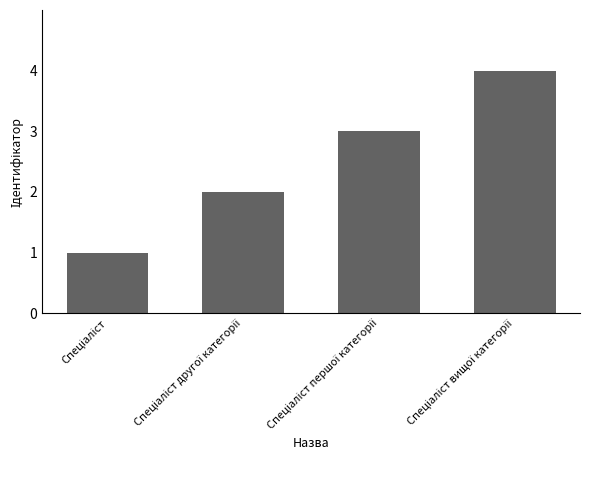

What is the maximum value shown in the chart?

4